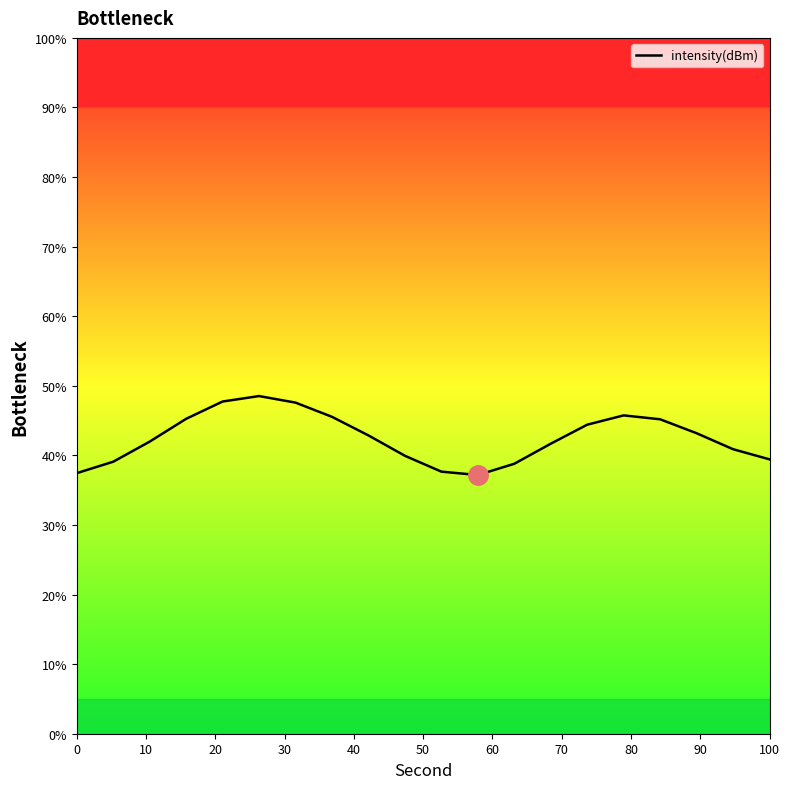

What is the greatest value displayed?

48.5